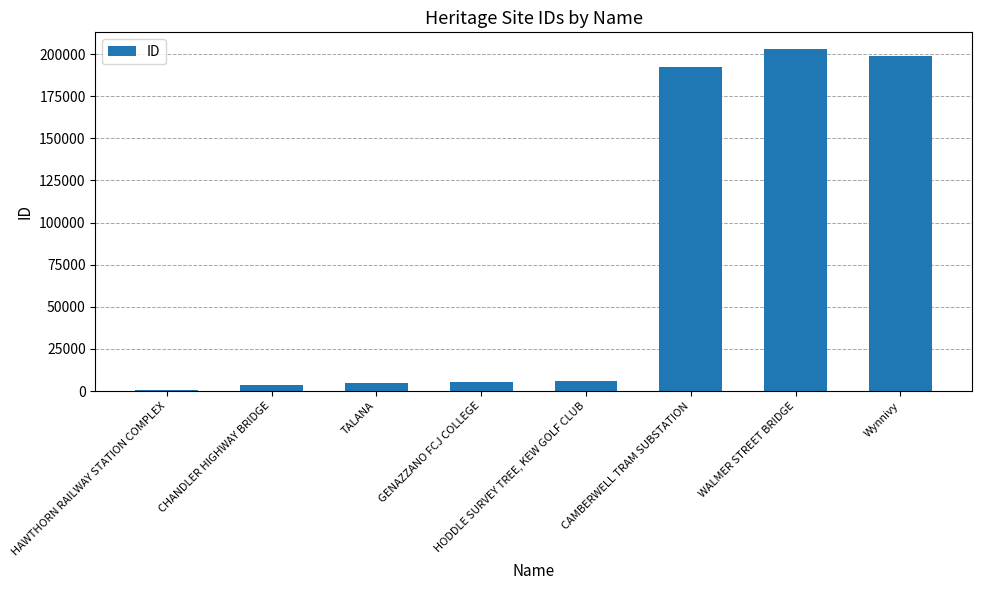

How many series are shown in this chart?

1